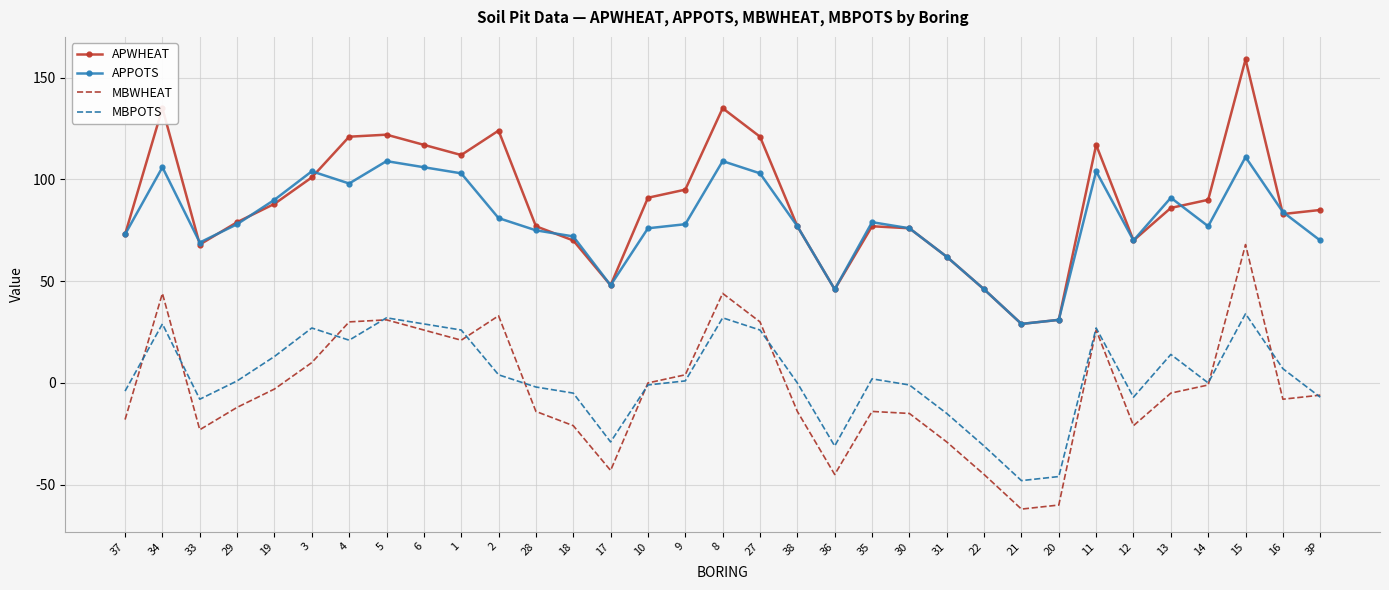

At which label does MBPOTS reach its minimum?

21